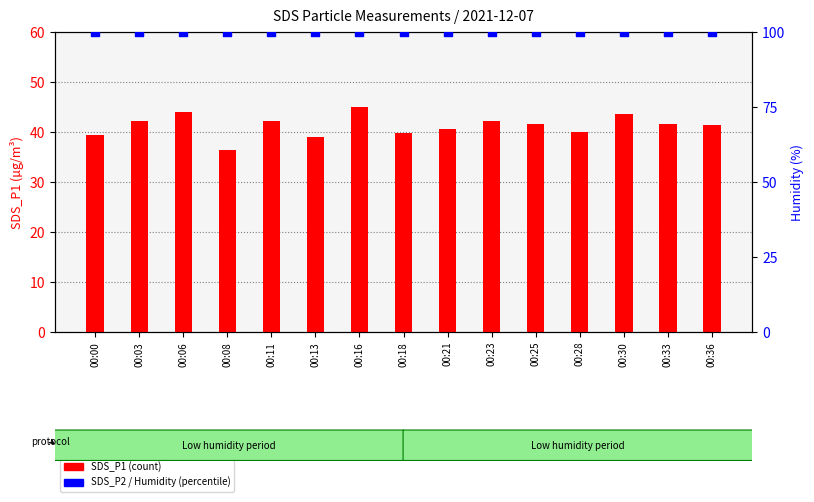

Which series contains the lowest Y value?

SDS_P1 (count)